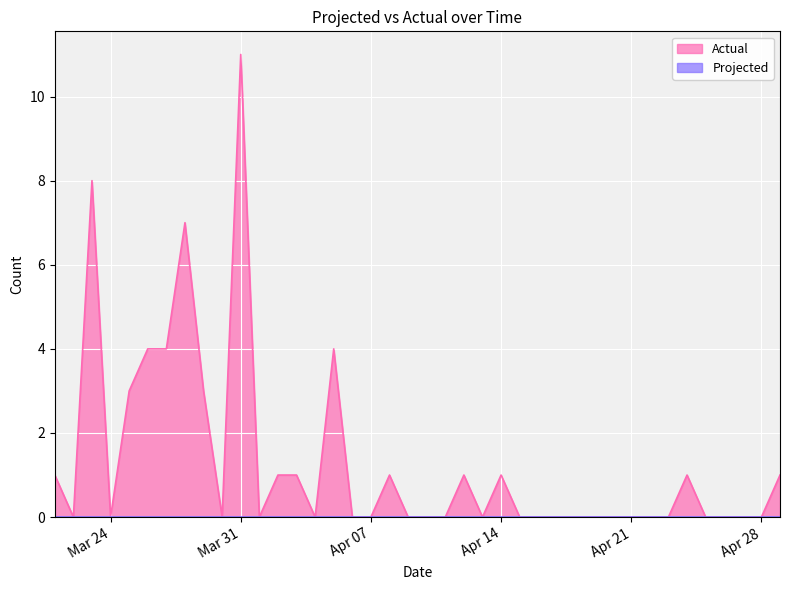

Which category has the lowest value across all series?

2020-03-22